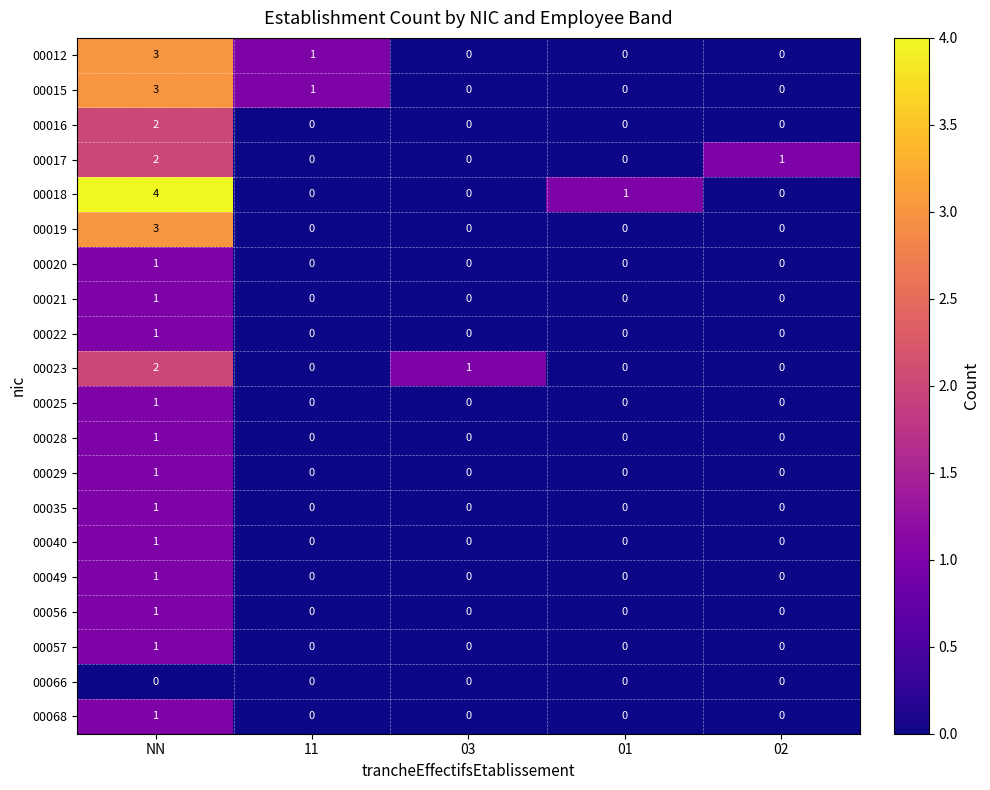

Count the 00068 values in the range 0 to 1.

5